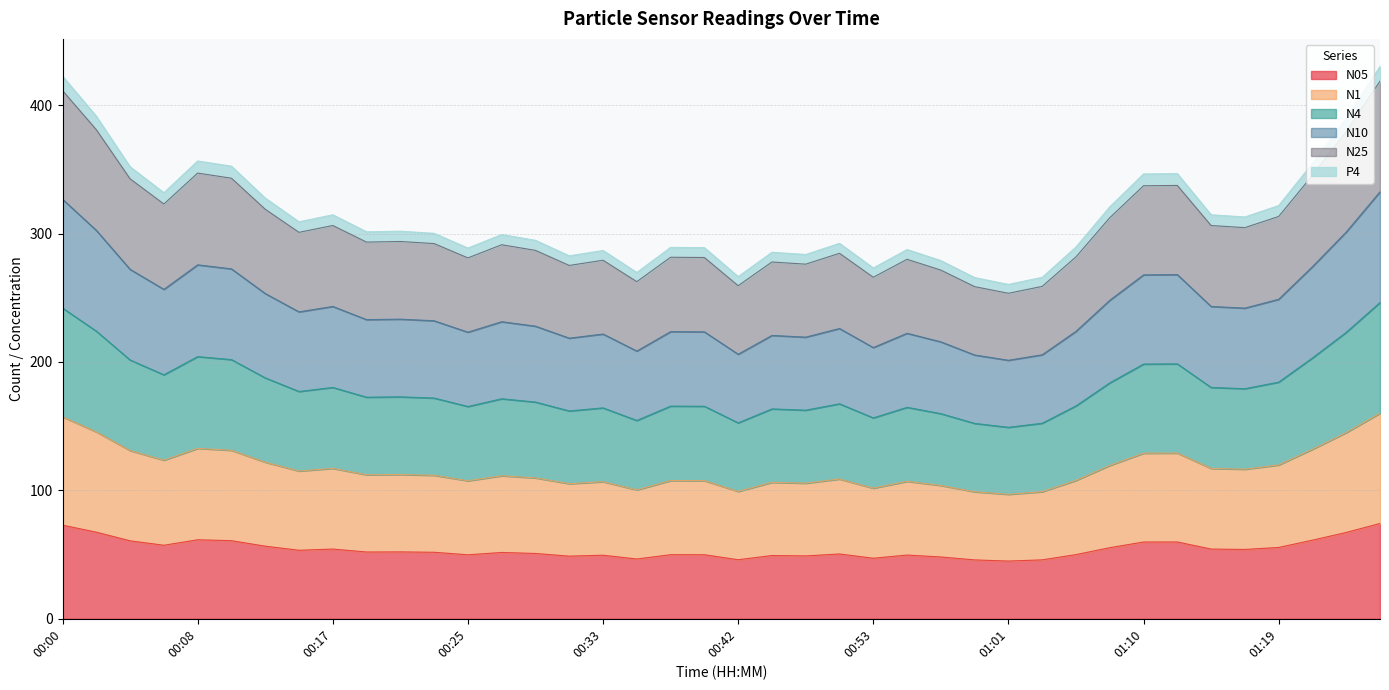

What is the lowest value of the N05 series?

44.9